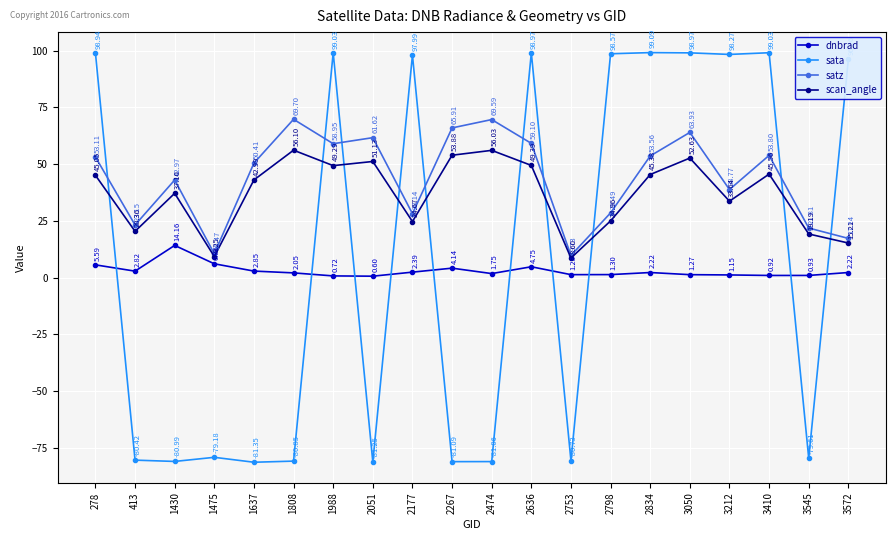

Does the chart have visible grid lines?

Yes